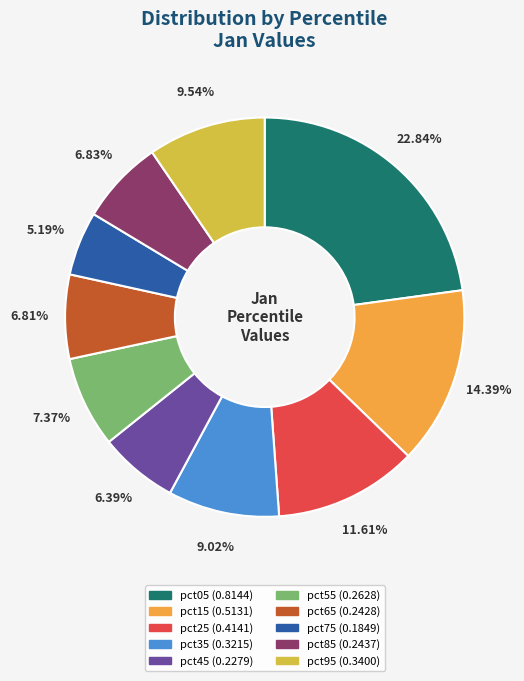

To the nearest percent, what percentage of the pie is pct75?

5%